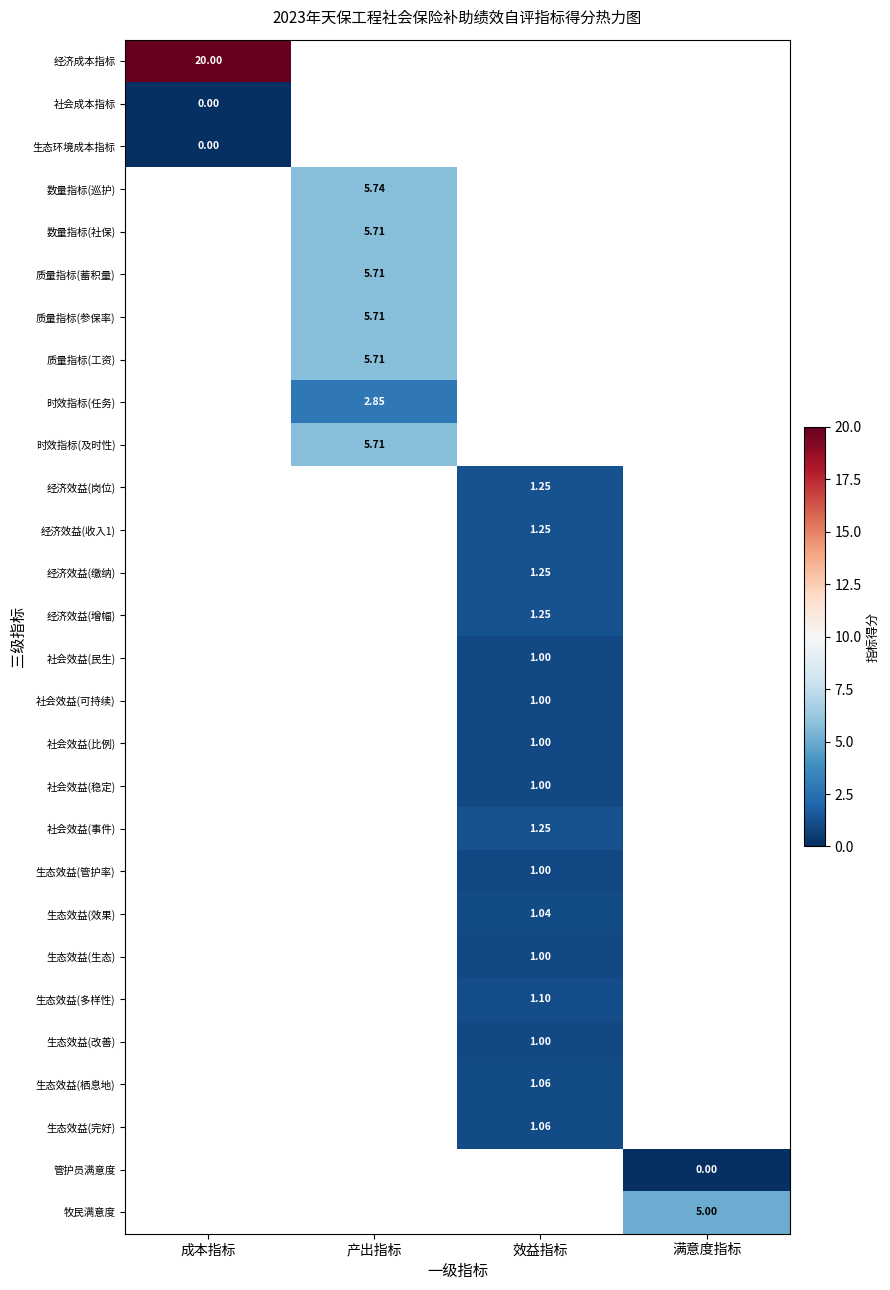

Is the value of 社会效益(事件) at 效益指标 greater than the value of 时效指标(任务) at 产出指标?

No